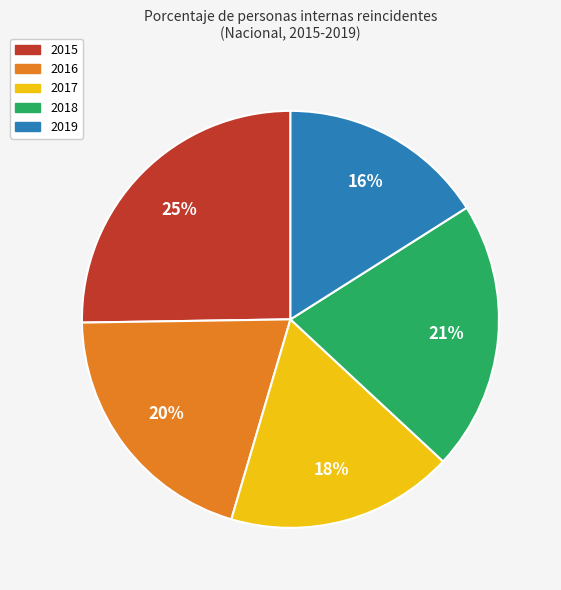

Does 2019 represent more than half of the total?

No